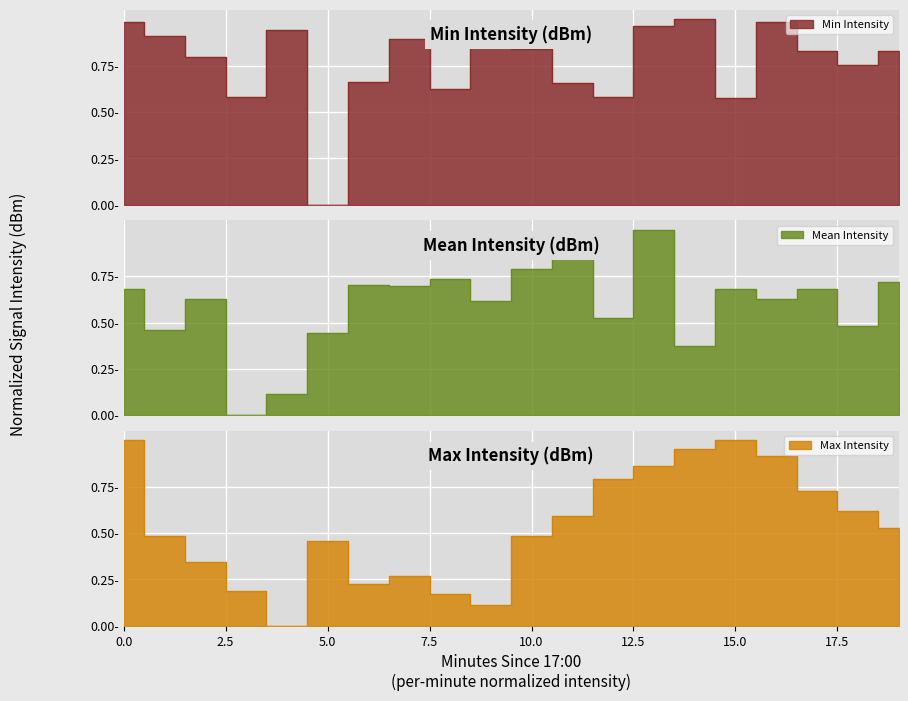

Which series changed the most between 18 and 19?

Mean Intensity